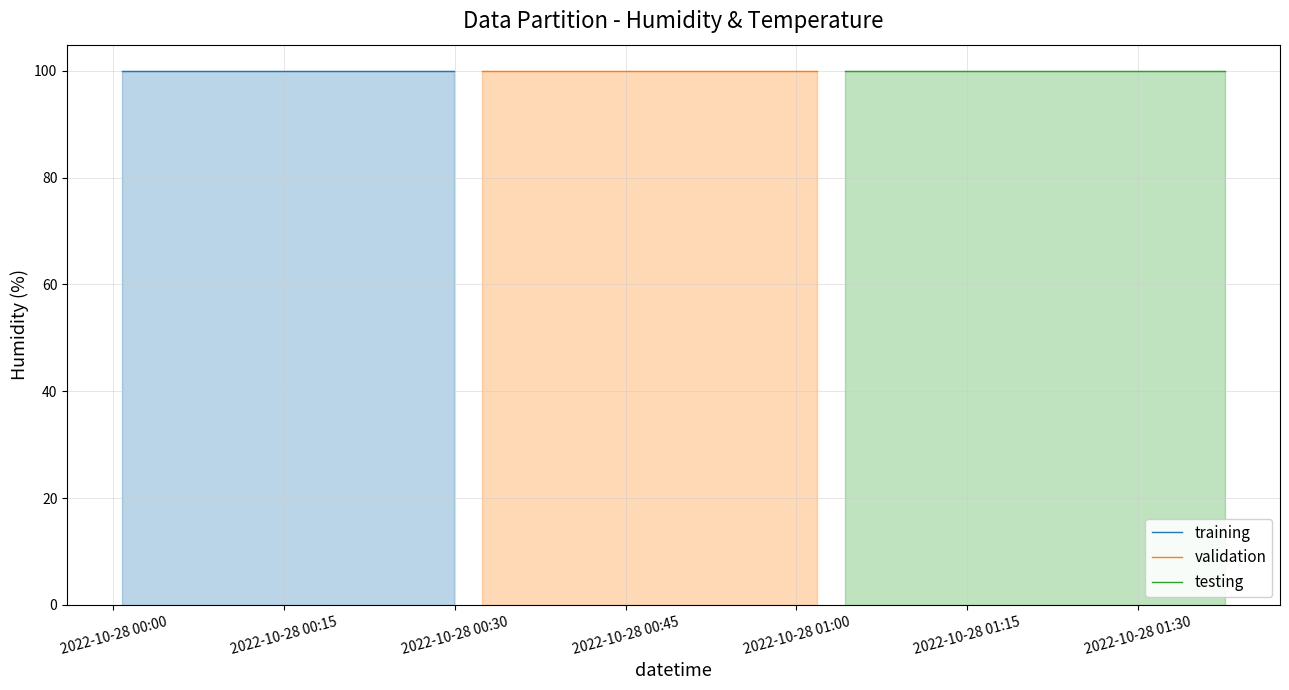

Rank the categories by Humidity value from lowest to highest.

0, 1, 2, 3, 4, 5, 6, 7, 8, 9, 10, 11, 12, 13, 14, 15, 16, 17, 18, 19, 20, 21, 22, 23, 24, 25, 26, 27, 28, 29, 30, 31, 32, 33, 34, 35, 36, 37, 38, 39